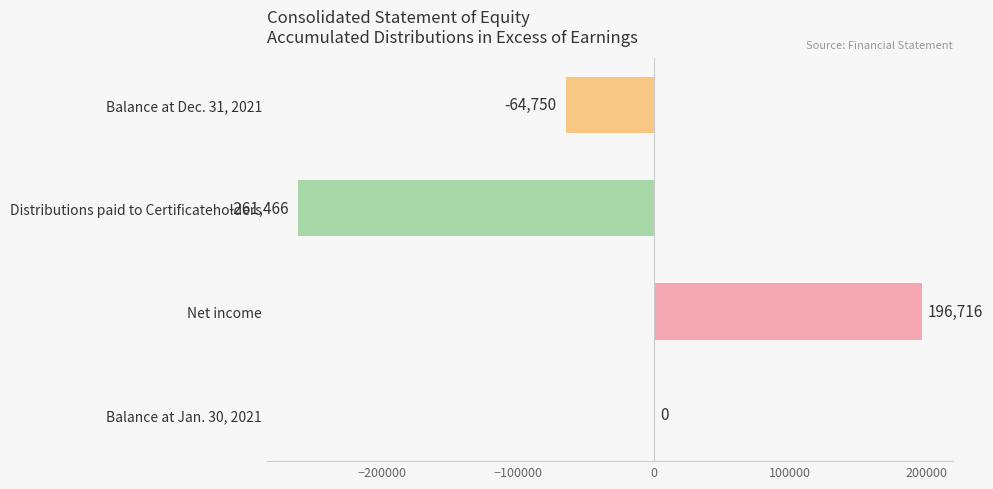

Count the number of data series in this chart.

1